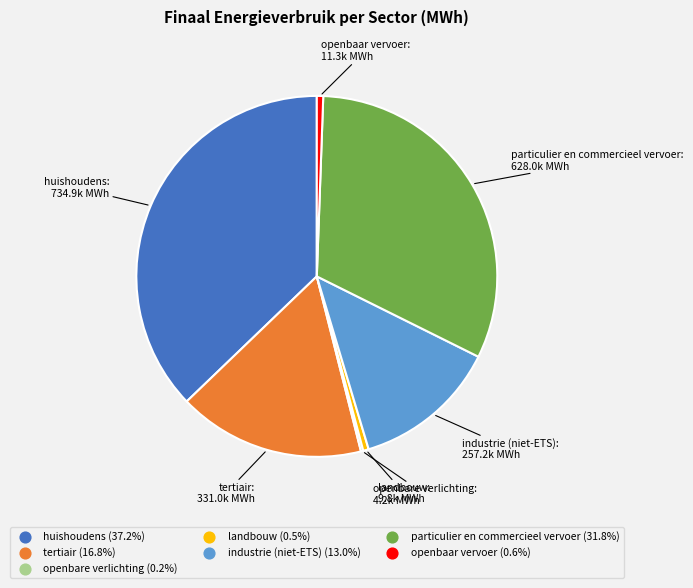

Is it true that industrie (niet-ETS) is 13% of the pie?

True